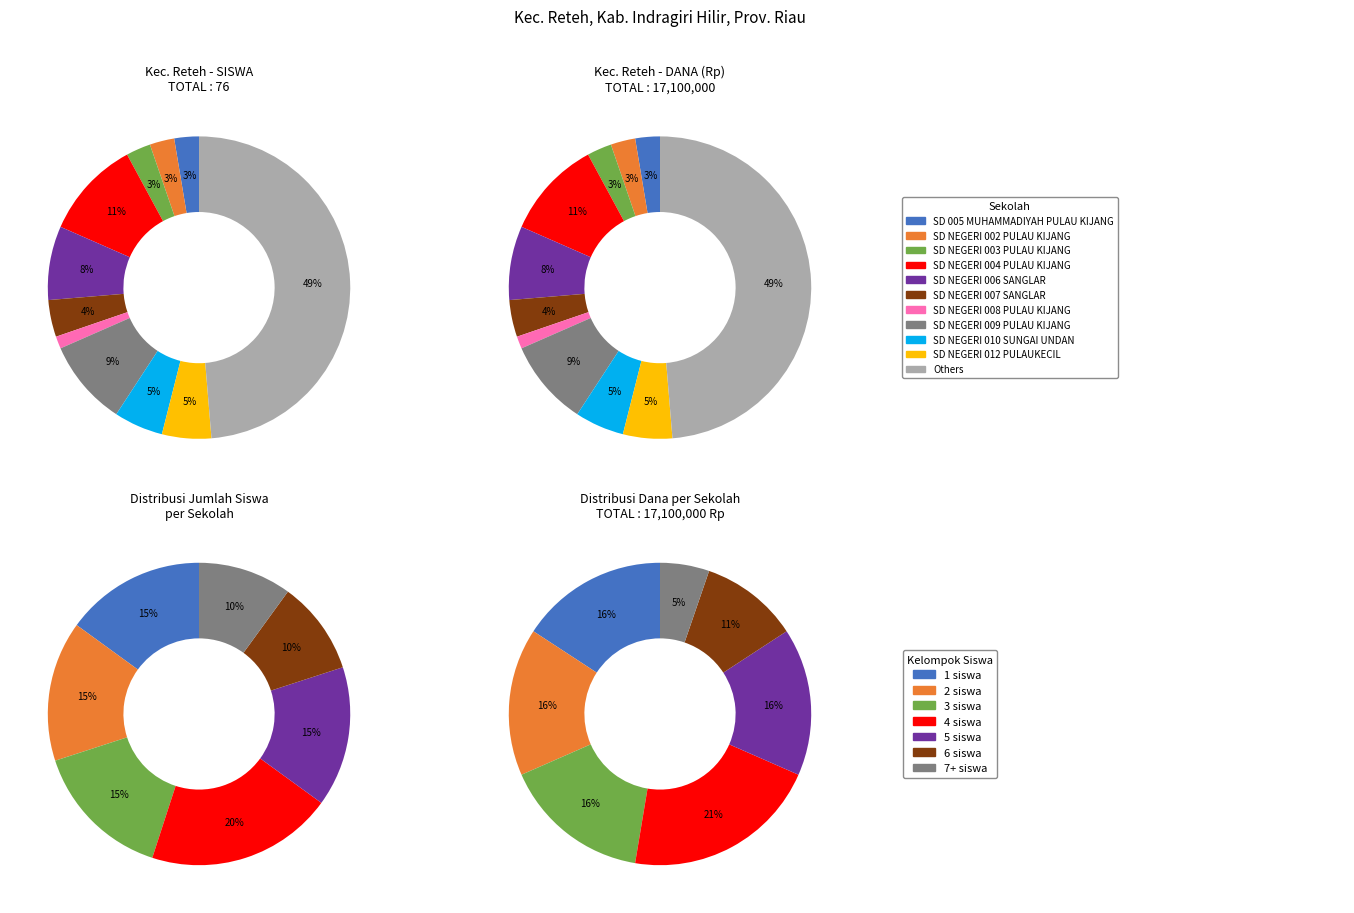

What percentage is the siswa slice, to the nearest percent?

3%